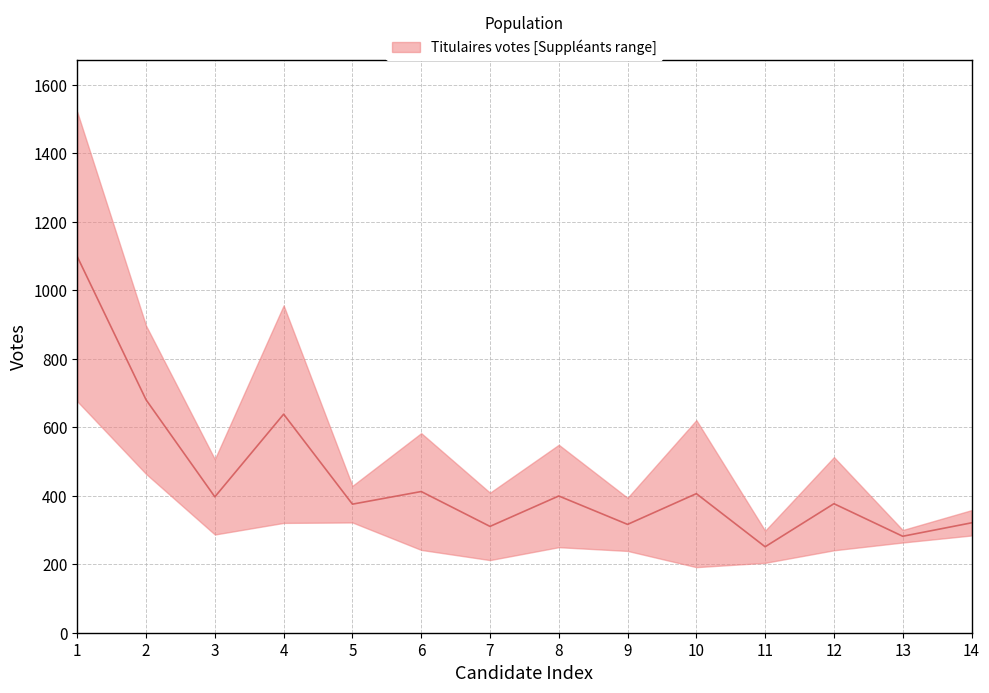

What is the value of the 4th point from the left?

638.4